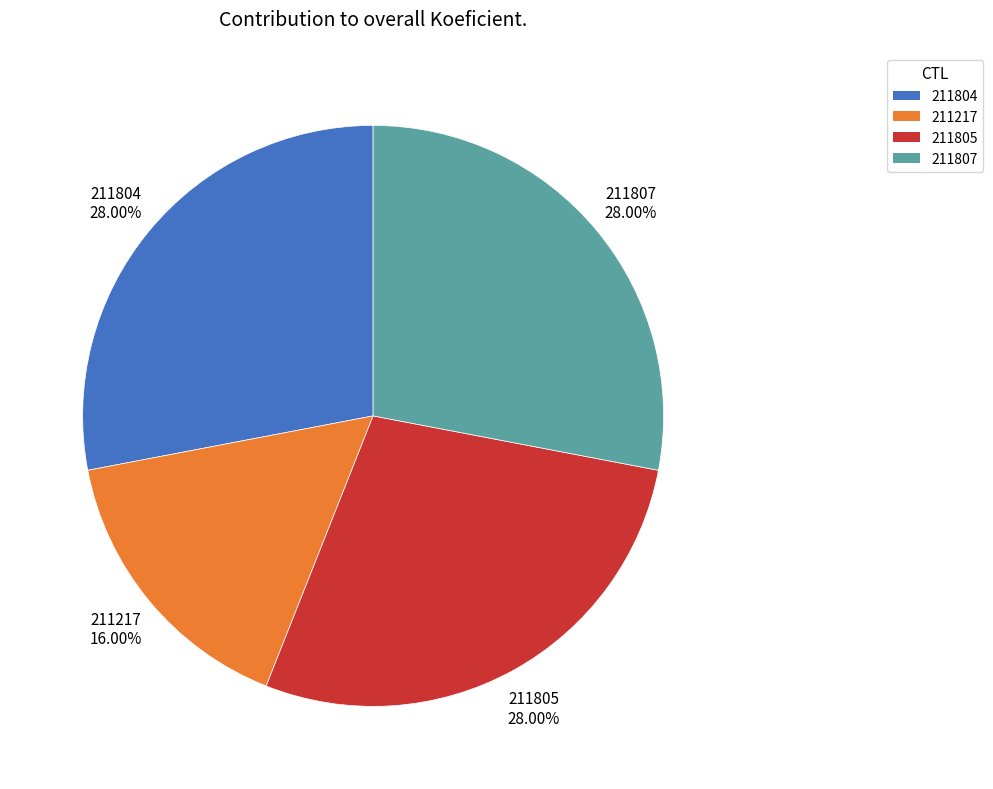

Does any single category account for the majority?

No